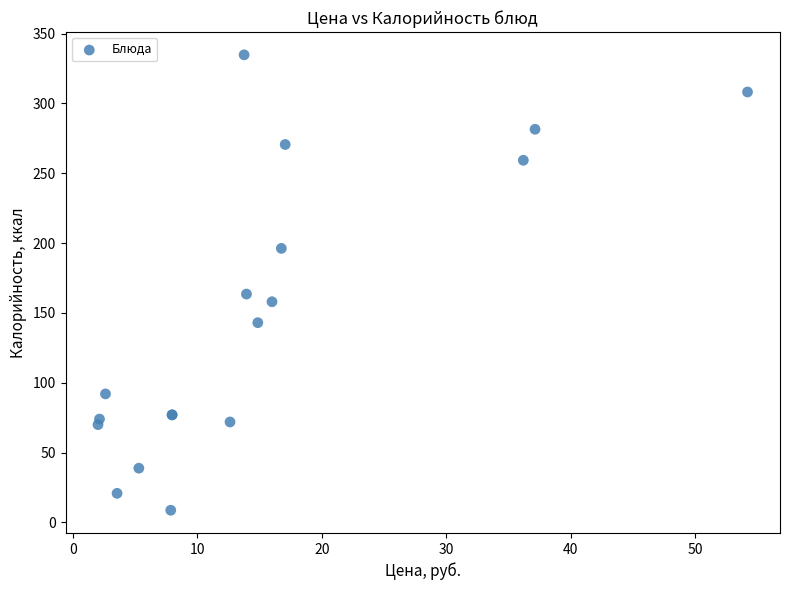

What Y value in the scatter plot is closest to 171?

163.5